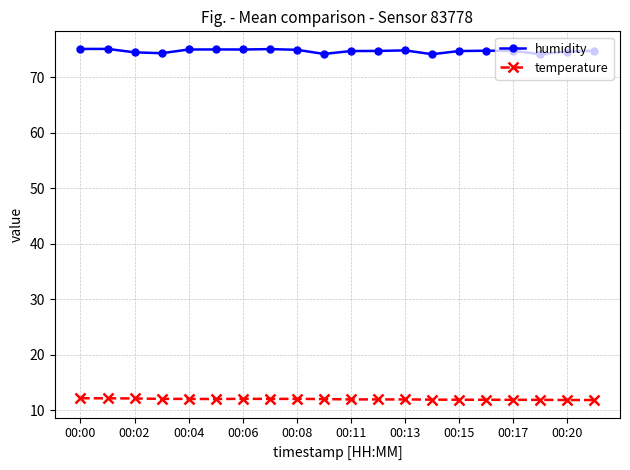

What is the sum of all temperature values?

238.9